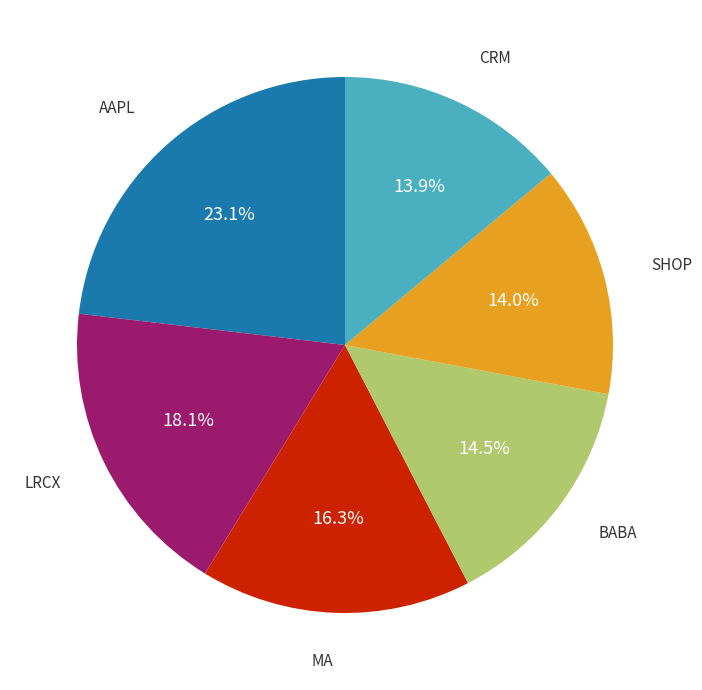

Is there any slice that represents more than half of the pie?

No